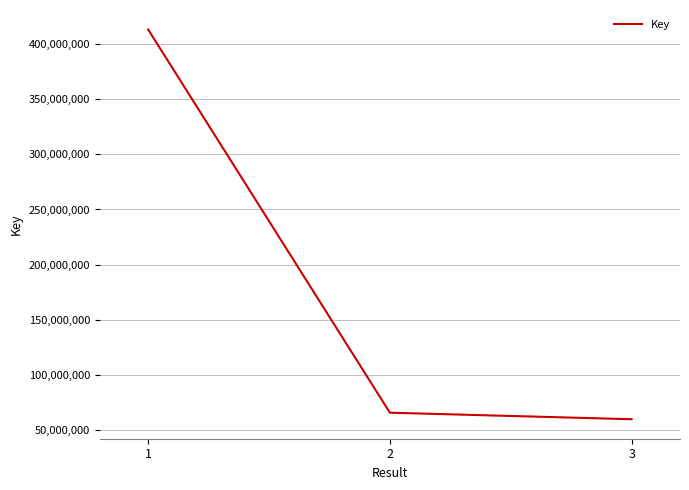

What is the sum of all values?

539097048